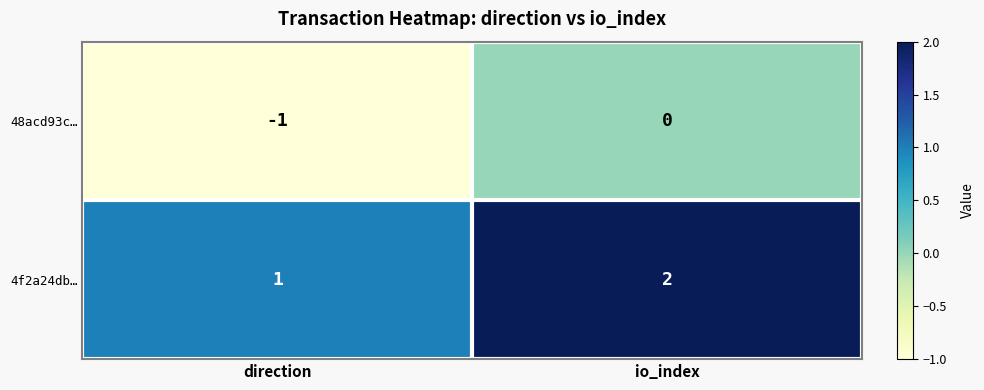

Which series has the largest total across all categories?

4f2a24db…